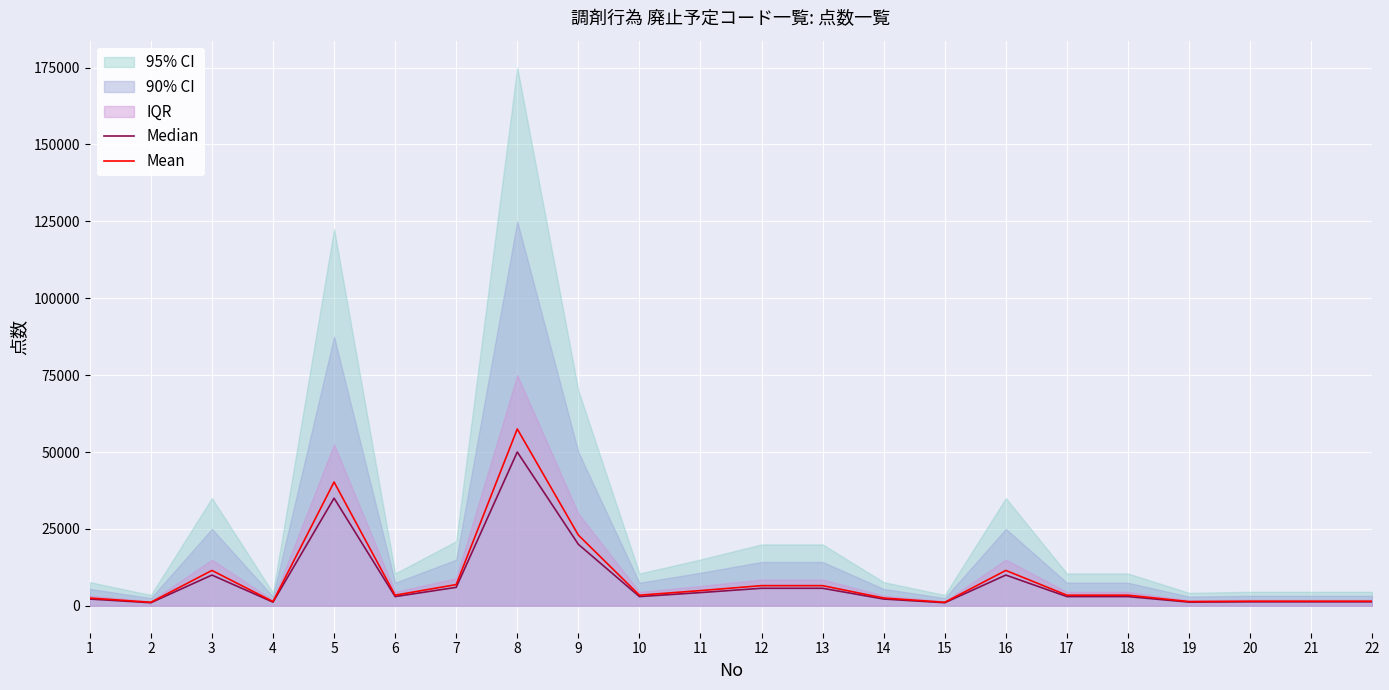

What is the difference between the second highest and minimum values in the Mean series?

39100.0